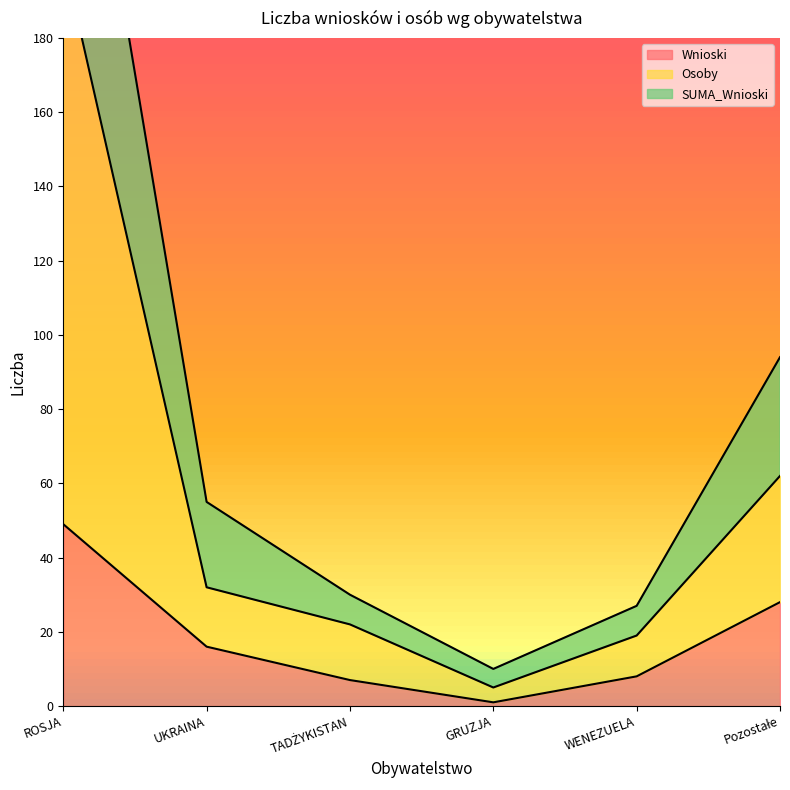

Rank the series at ROSJA from highest to lowest value.

SUMA_Wnioski, Osoby, Wnioski